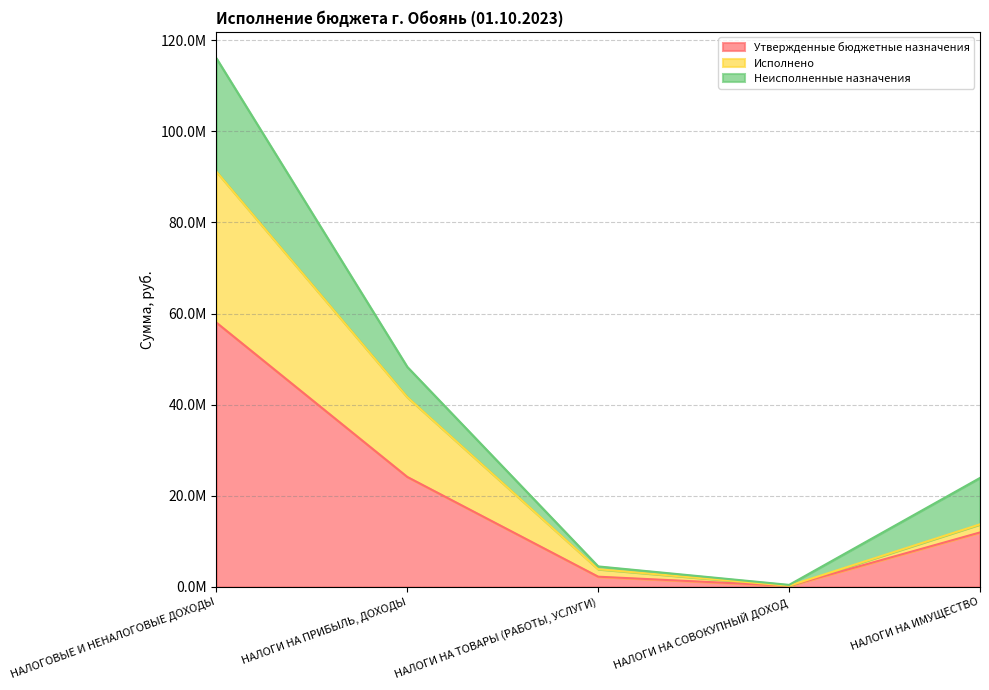

What are all the series names shown in the legend?

Утвержденные бюджетные назначения, Исполнено, Неисполненные назначения